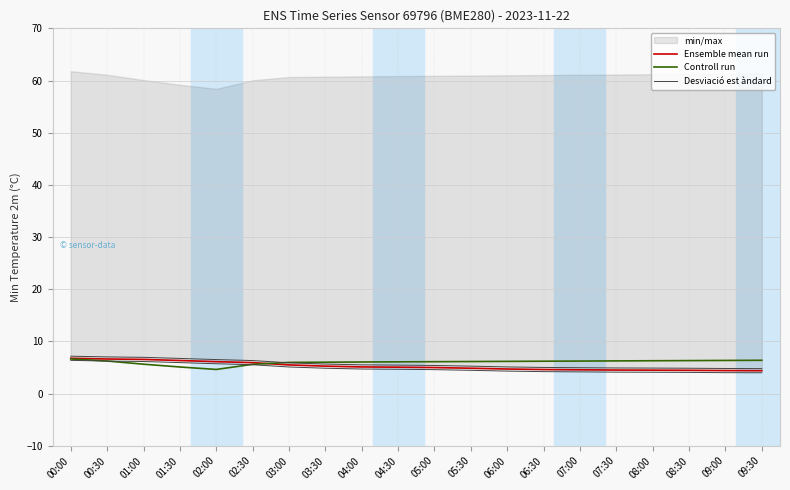

Between which two adjacent categories do Ensemble mean run and Controll run first intersect?

02:30 and 03:00